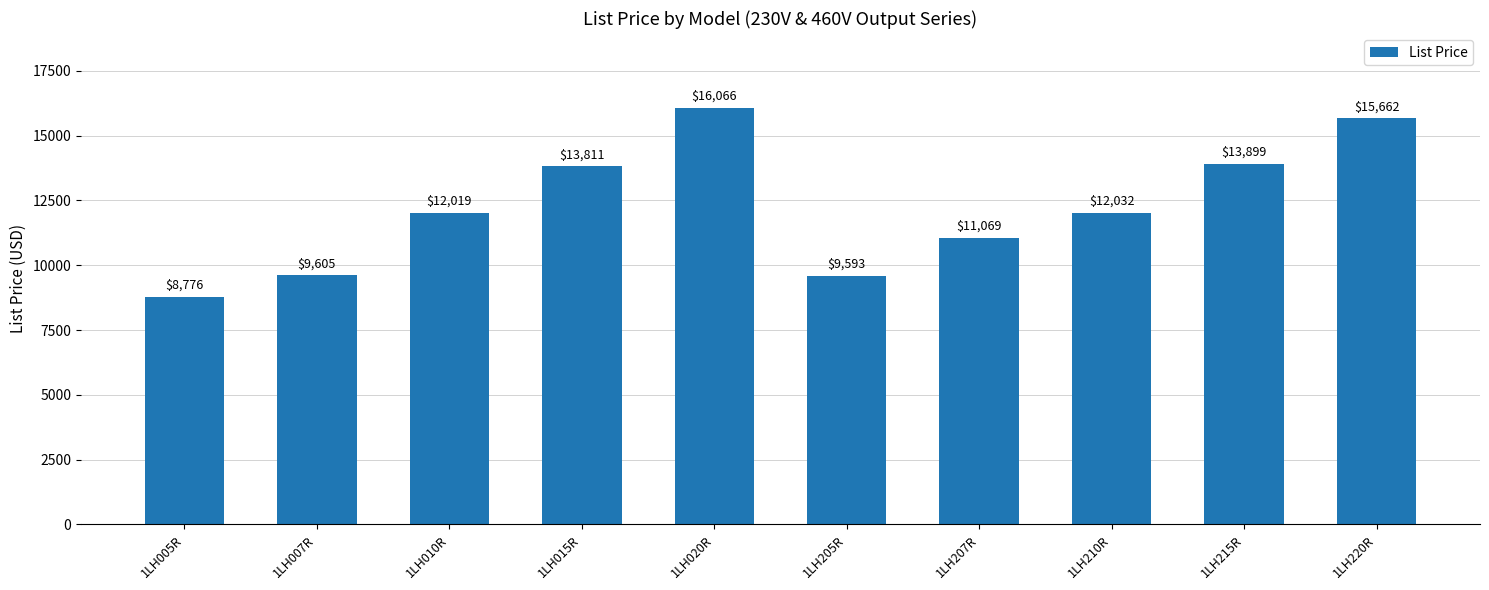

List the labels in order of value, smallest first.

1LH005R, 1LH205R, 1LH007R, 1LH207R, 1LH010R, 1LH210R, 1LH015R, 1LH215R, 1LH220R, 1LH020R